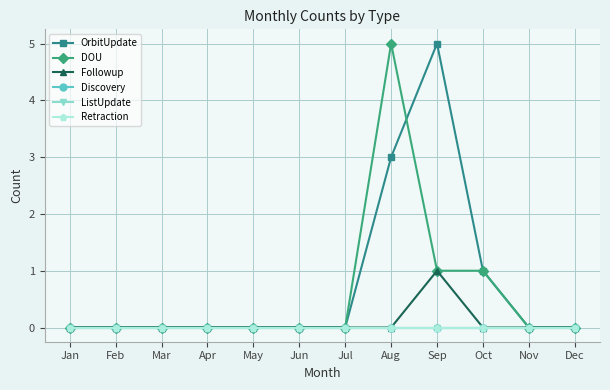

How many lines are shown in the chart?

6